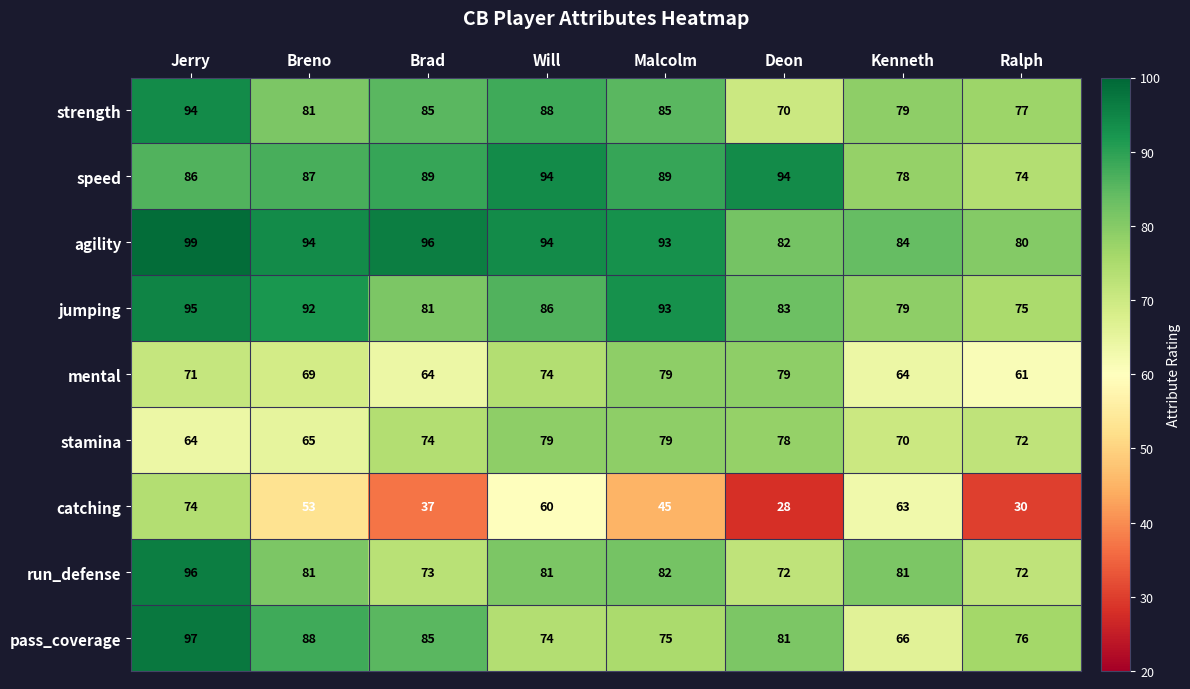

What is the approximate value of pass_coverage at Ralph?

76